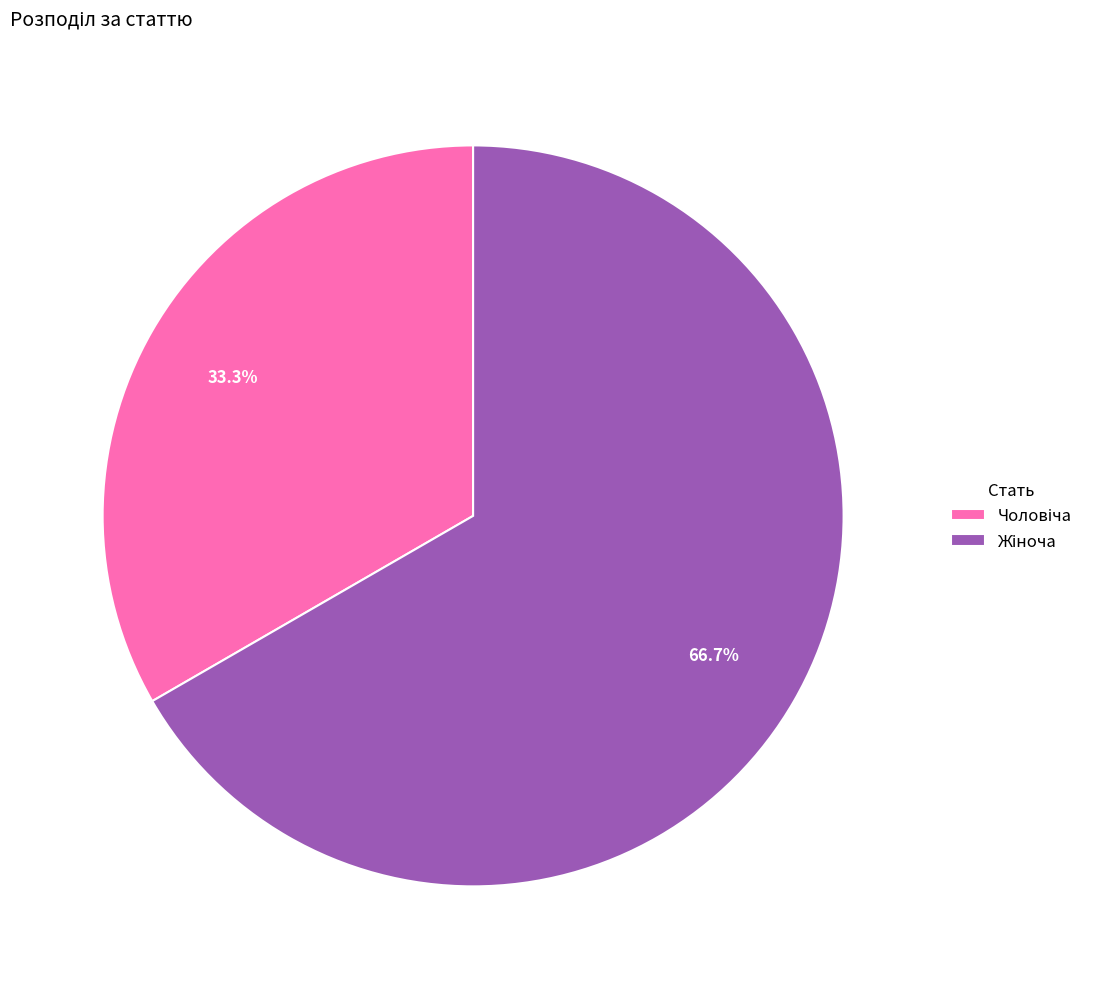

Does any single category account for the majority?

Yes